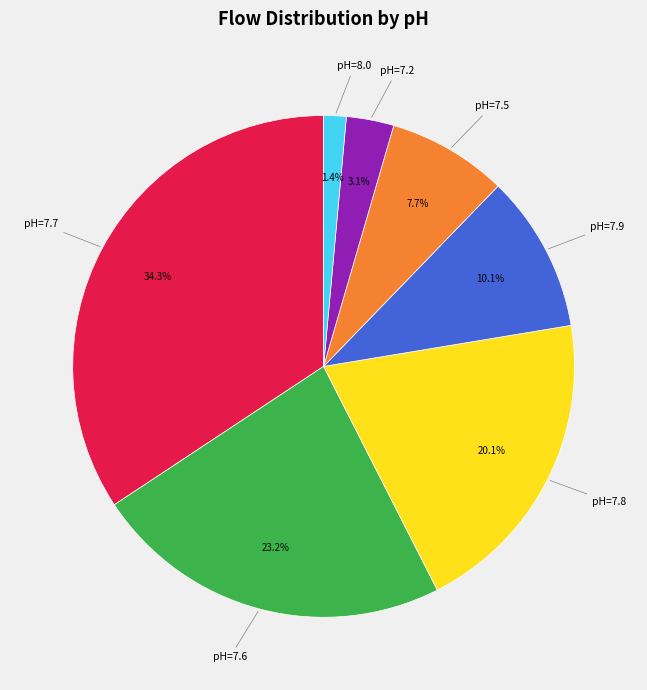

Which slice is the largest?

pH=7.7